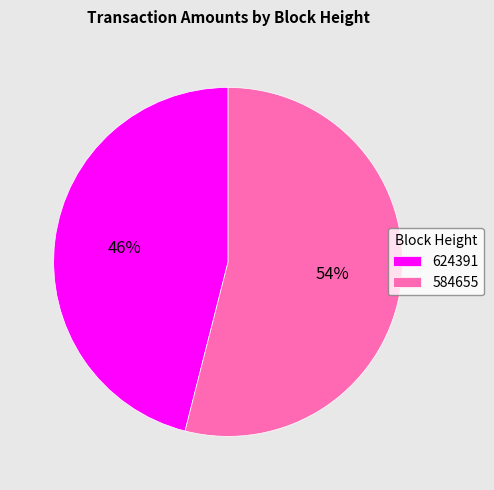

To the nearest percent, what is the average slice percentage?

50%